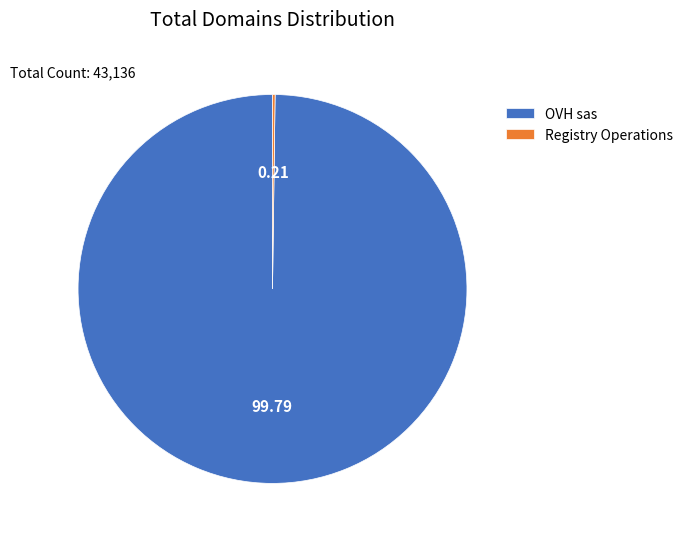

What is the largest slice in the pie chart?

OVH sas